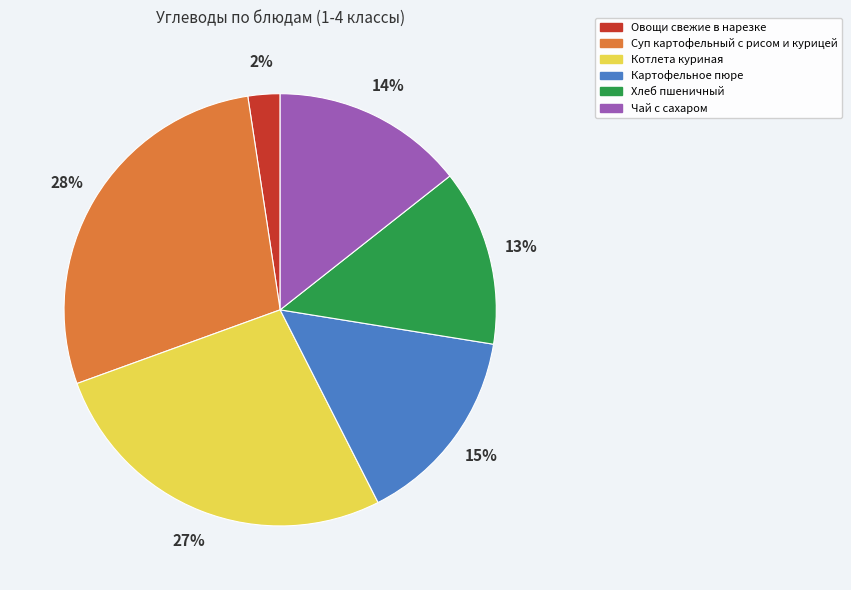

To the nearest percent, what portion does Картофельное пюре represent?

15%